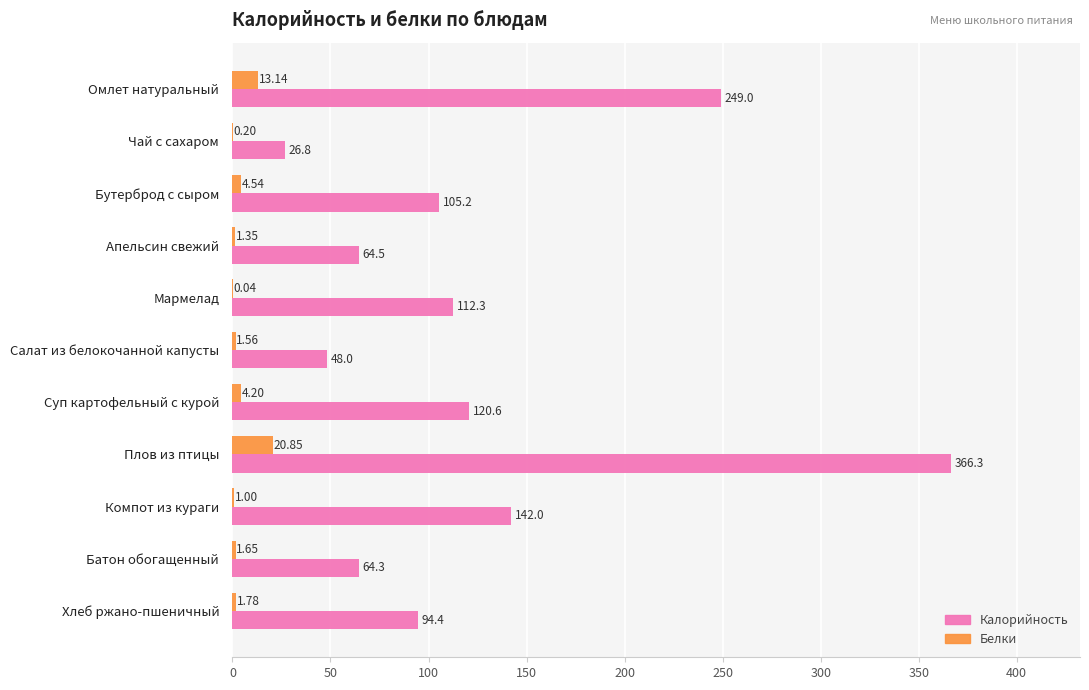

Where is Белки nearest to the value 10?

Омлет натуральный